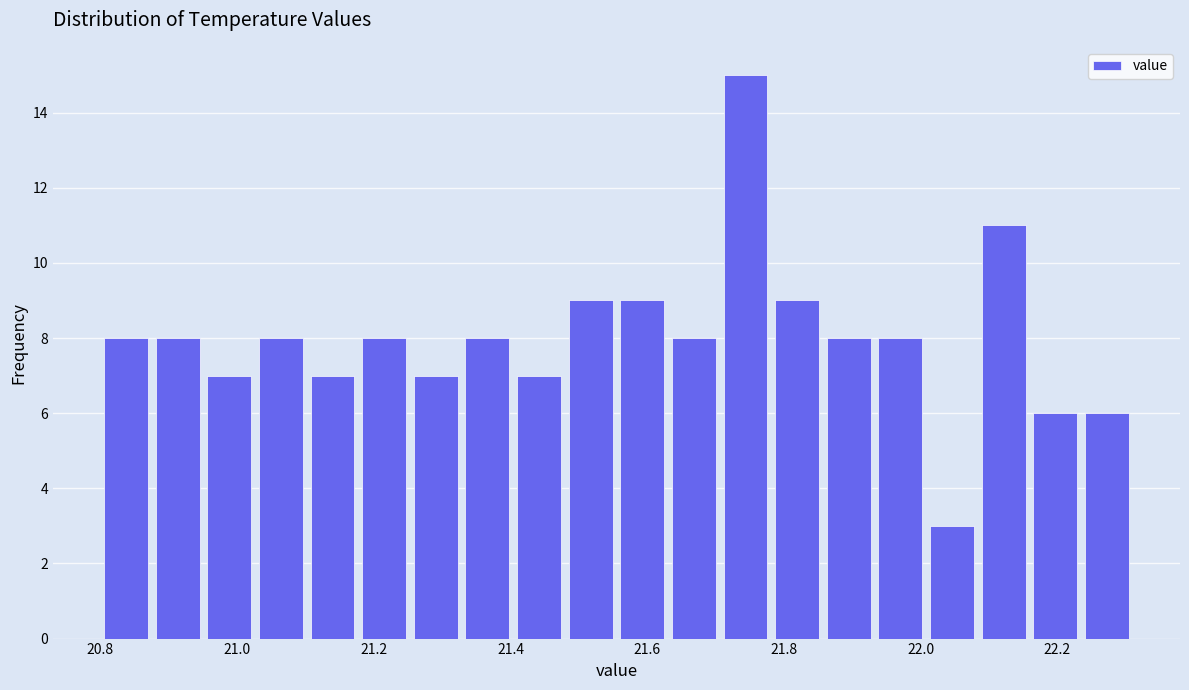

Around what value on the x-axis is the tallest bar? Give the approximate position of its centre, as read against the axis.

21.74